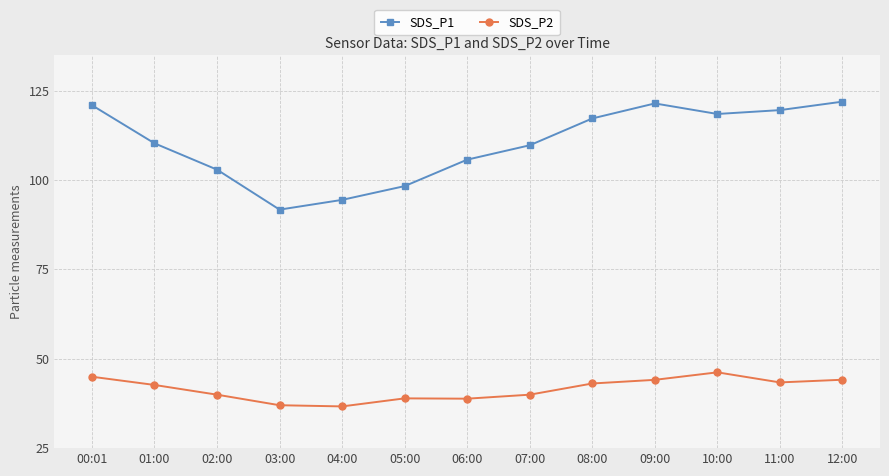

What is the difference between the highest and lowest values at 00:01?

75.9